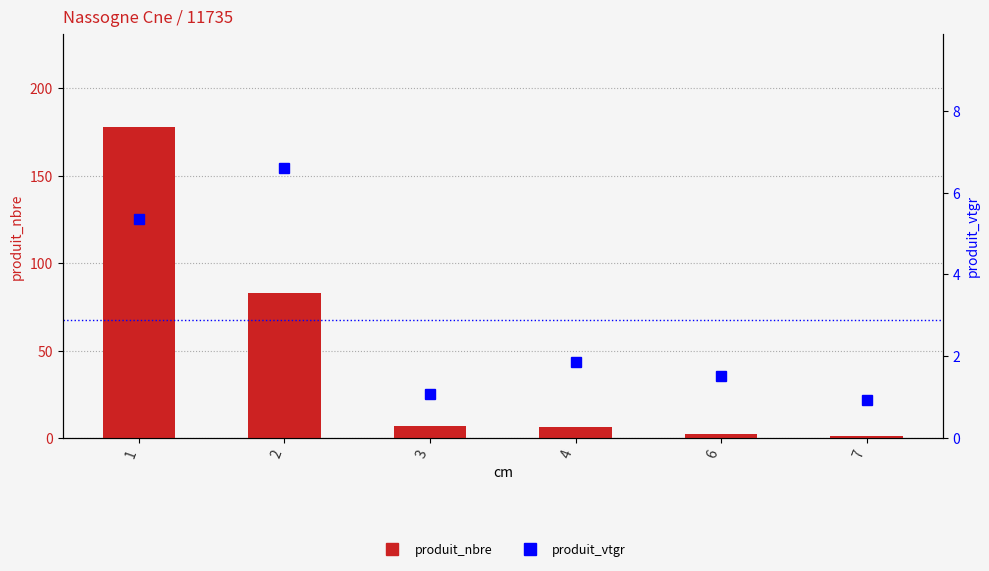

Count the number of categories in the chart.

6